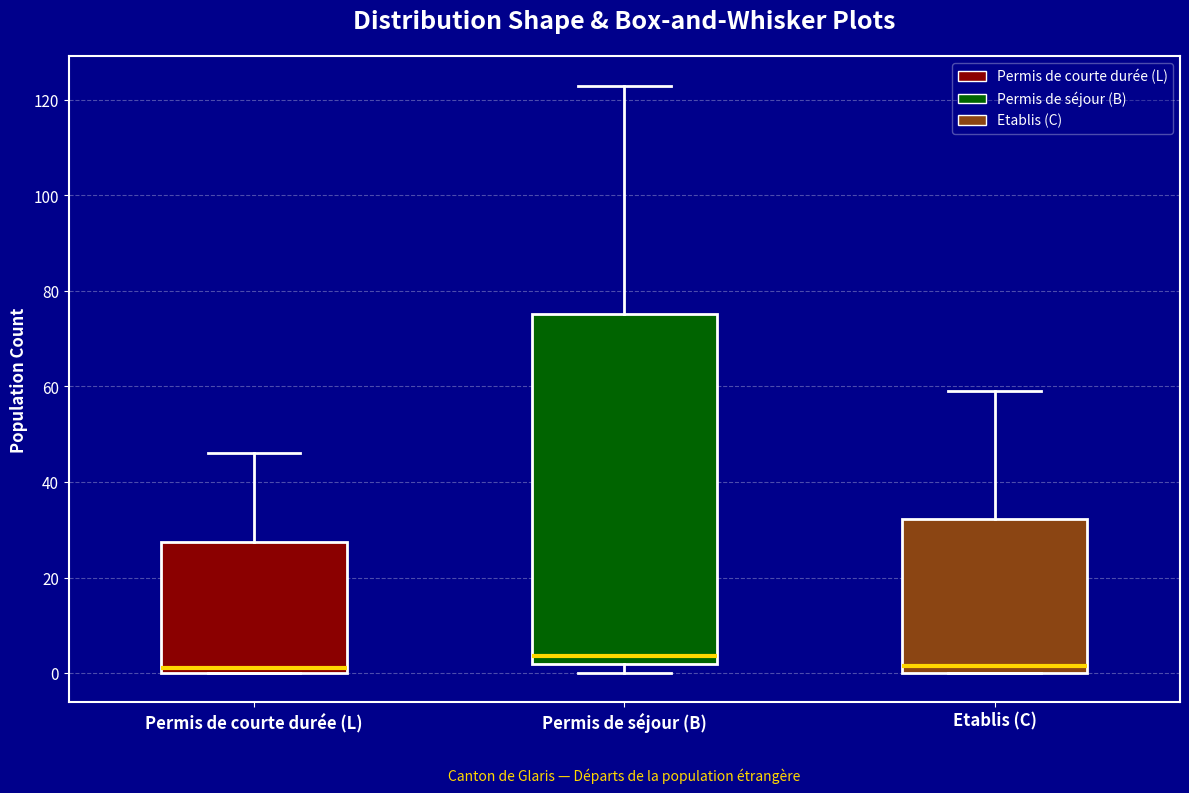

Which box is the tallest, from its lower edge to its upper edge?

Permis de séjour (B)